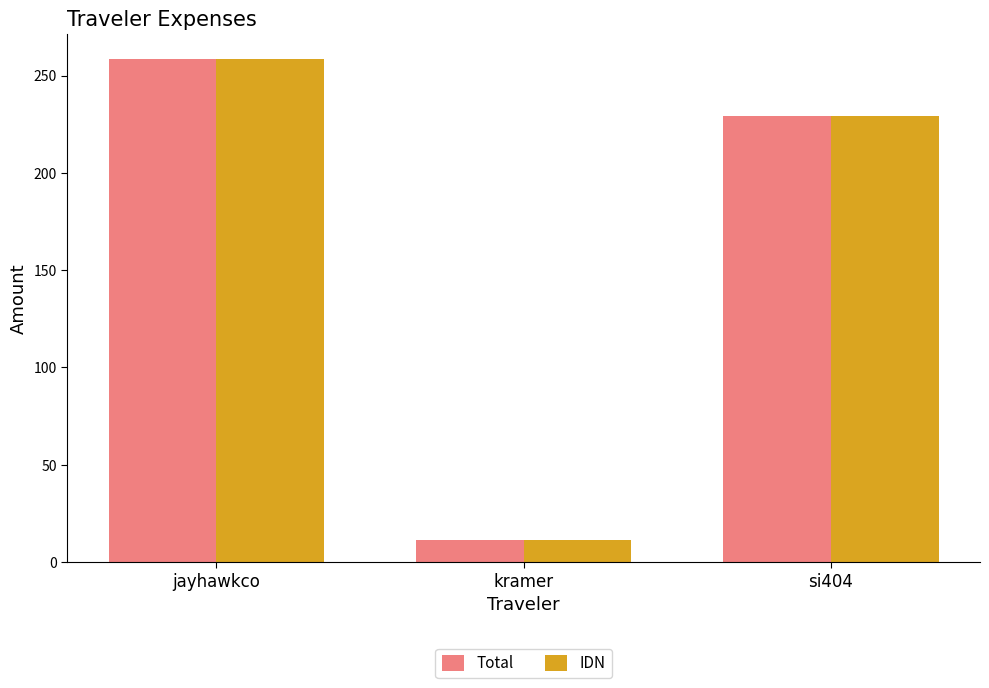

List the labels in order of Total value, smallest first.

kramer, si404, jayhawkco